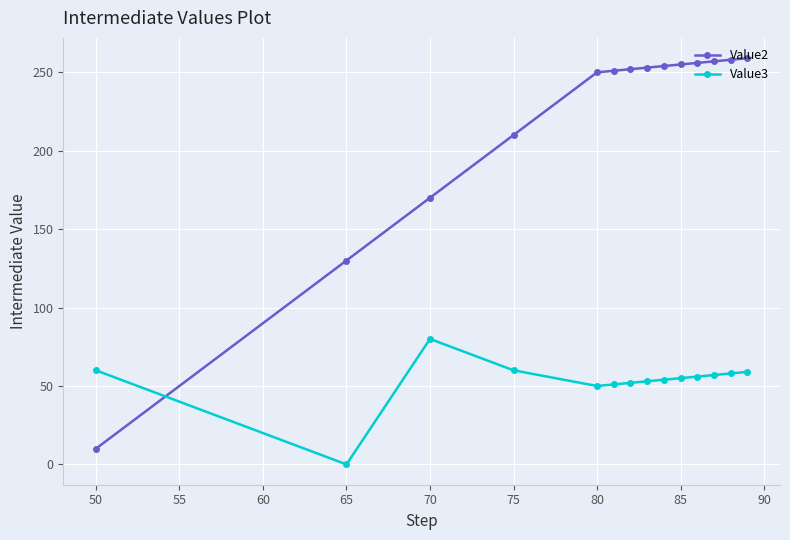

Which series has the largest range (max minus min)?

Value2